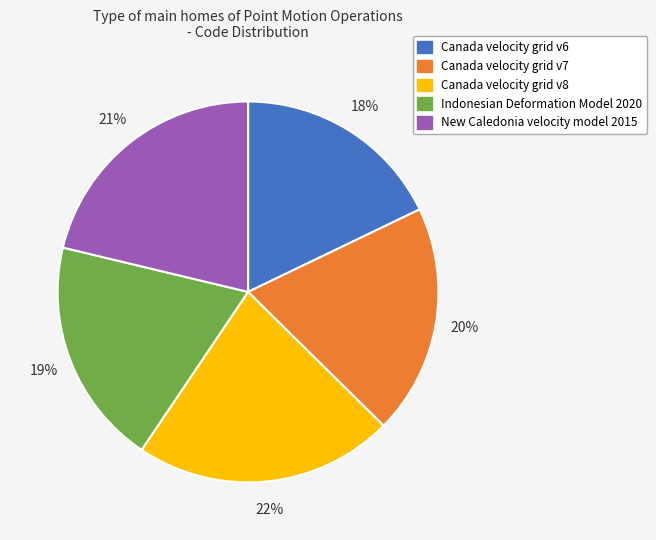

Approximately how many times larger is the value at New Caledonia velocity model 2015 compared to Canada velocity grid v7?

1.1